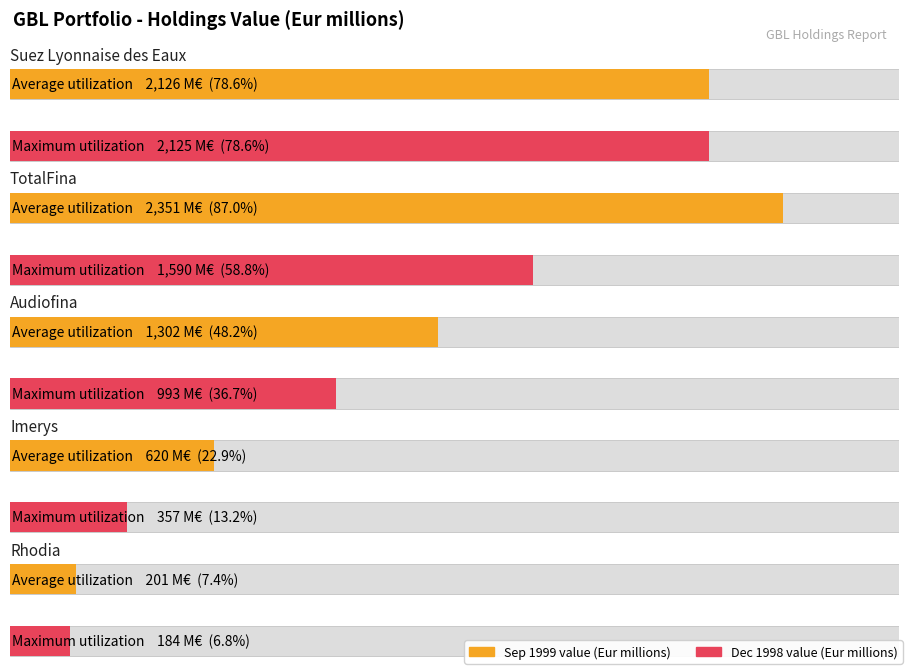

At Imerys, list the series in order from largest to smallest.

Avg value (Eur millions), Dec 1998 value (Eur millions)